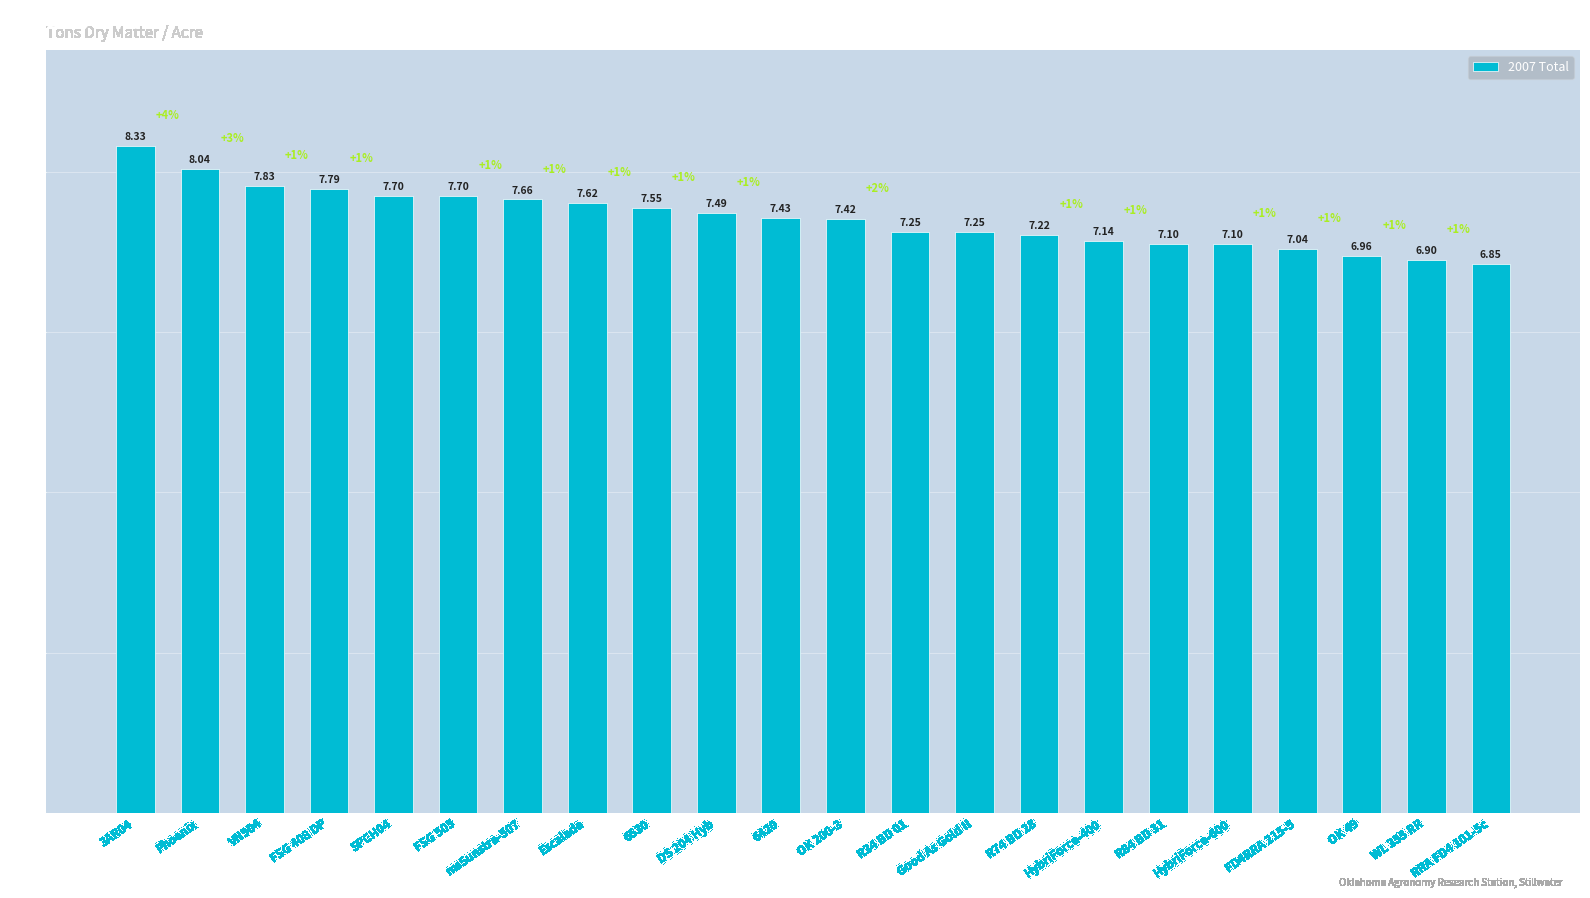

Between msSunstra-507 and RRA FD4 101-5c, which is larger?

msSunstra-507